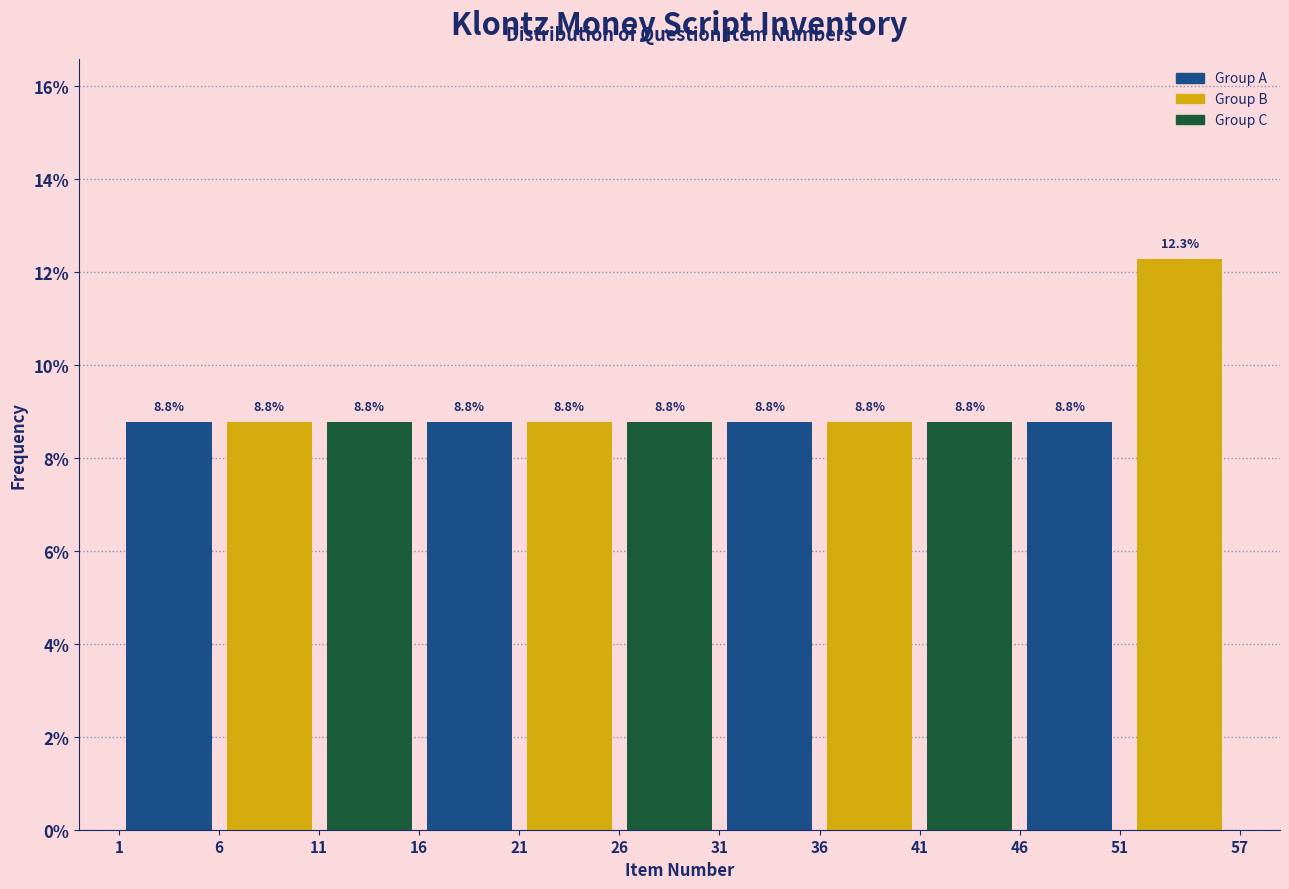

Reading left to right, list every bar in this chart as the range it spans on the x-axis followed by its height.

1 to 6: 8.8
6 to 11: 8.8
11 to 16: 8.8
16 to 21: 8.8
21 to 26: 8.8
26 to 31: 8.8
31 to 36: 8.8
36 to 41: 8.8
41 to 46: 8.8
46 to 51: 8.8
51 to 57: 12.3